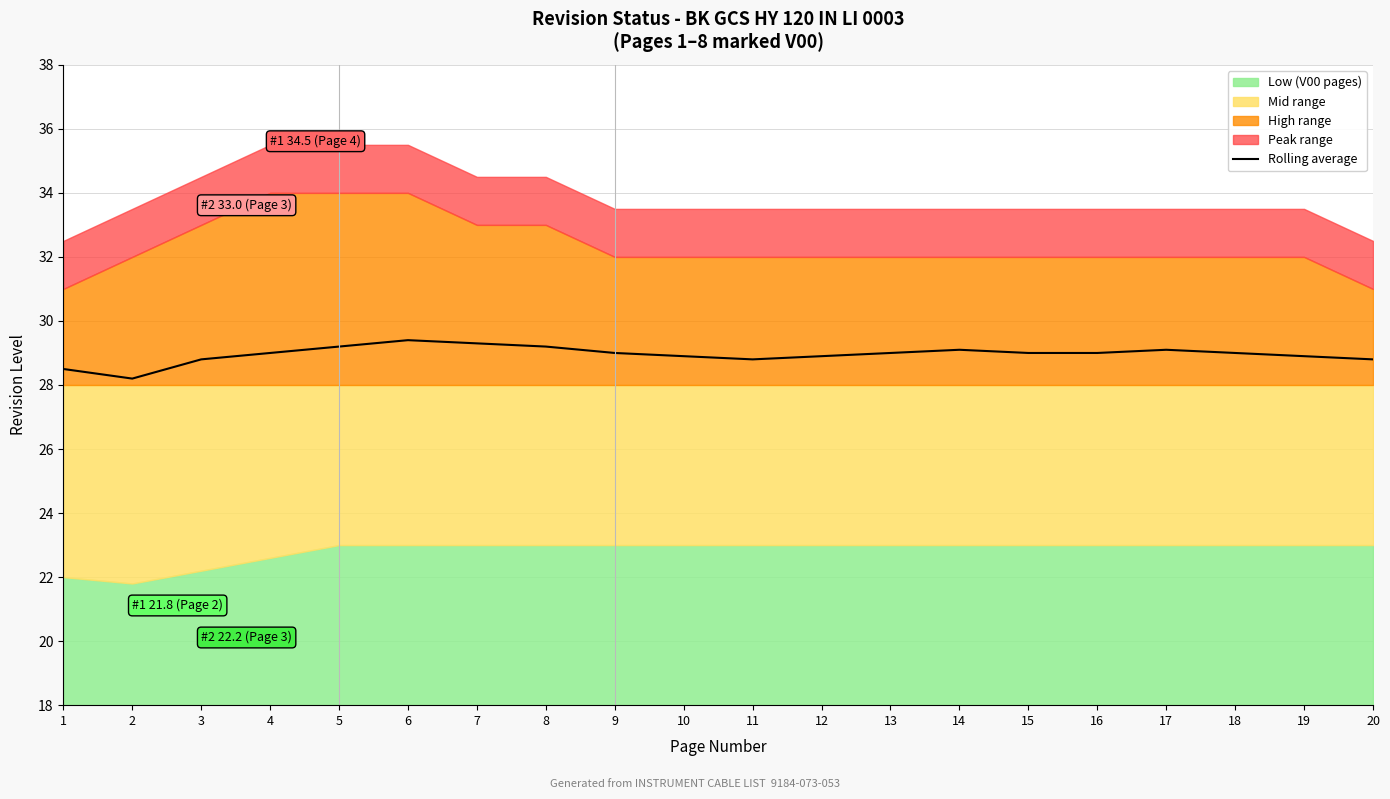

What is the difference between the values at 6 and 20?

0.6